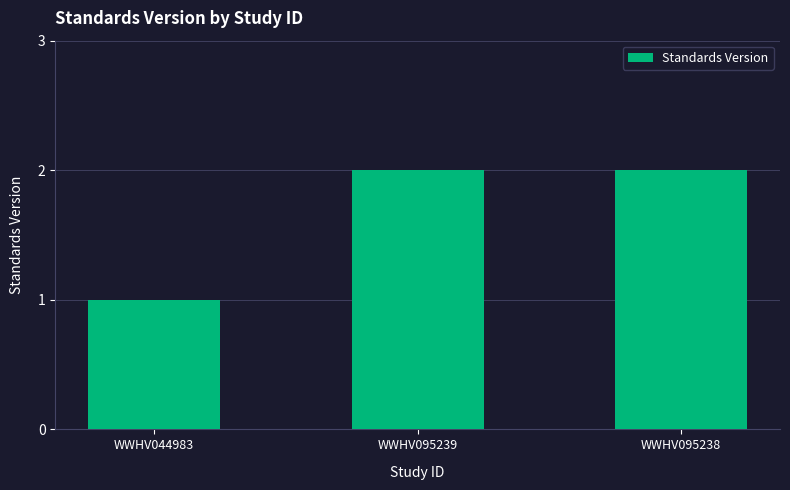

What value does the data have at WWHV095238?

2